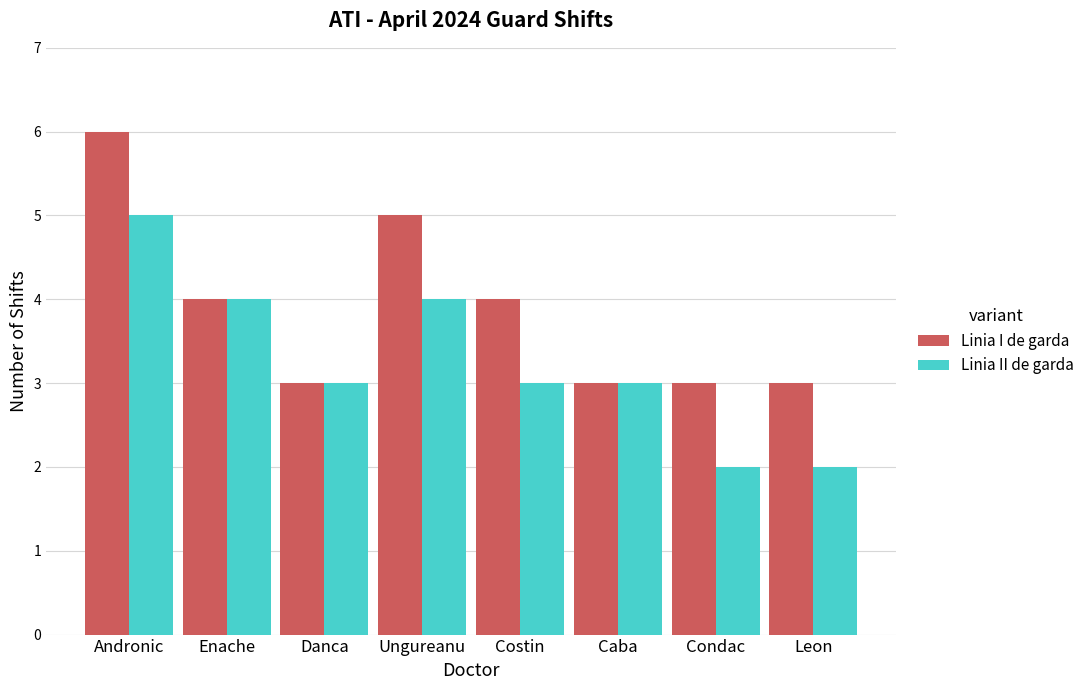

Reading left to right, extract all data points from this chart.

Linia I de garda: Andronic=6	Enache=4	Danca=3	Ungureanu=5	Costin=4	Caba=3	Condac=3	Leon=3
Linia II de garda: Andronic=5	Enache=4	Danca=3	Ungureanu=4	Costin=3	Caba=3	Condac=2	Leon=2